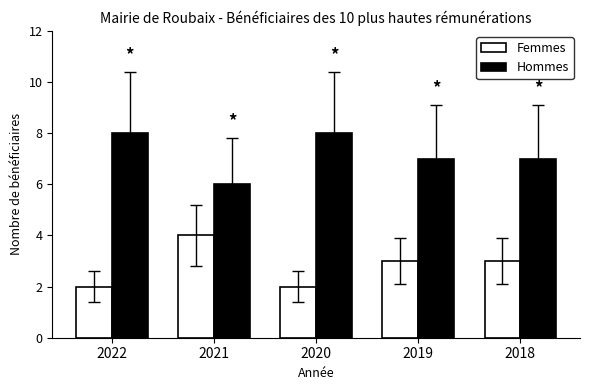

Reading right to left, extract all data points from this chart.

Femmes: 2018=3	2019=3	2020=2	2021=4	2022=2
Hommes: 2018=7	2019=7	2020=8	2021=6	2022=8